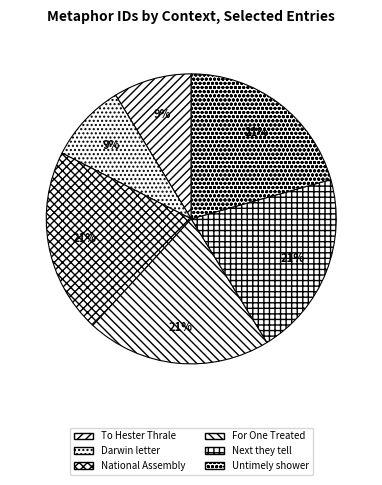

Which has a higher value, Darwin letter or Untimely shower?

Untimely shower